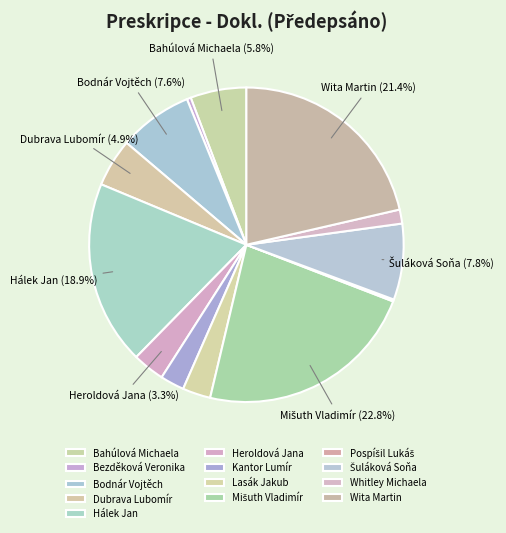

Count the number of slices in the pie.

13